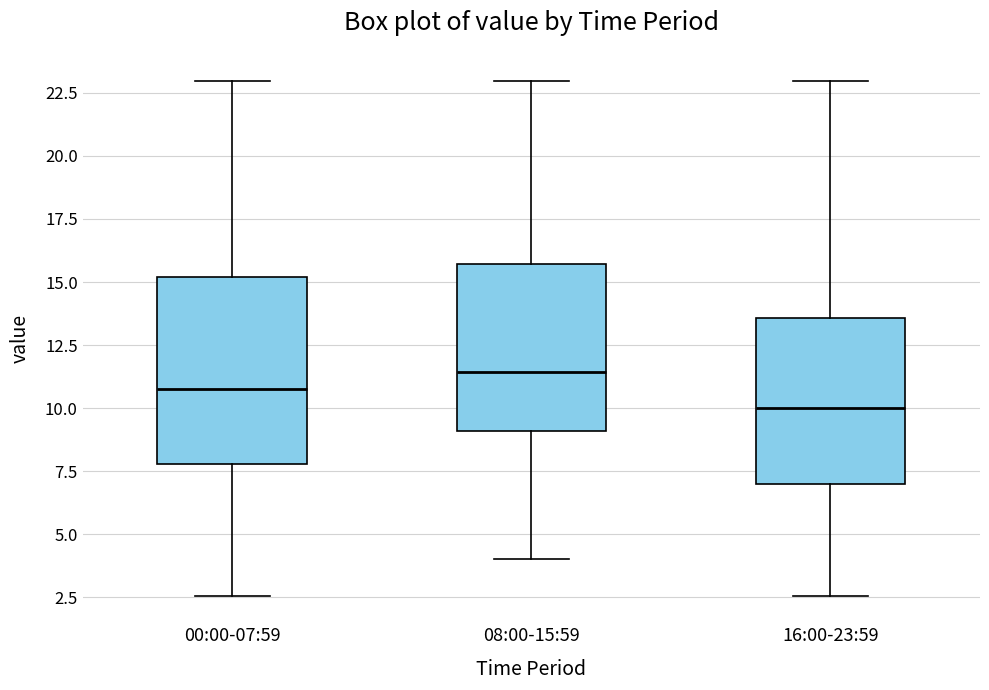

Which box's median line is the highest?

08:00-15:59